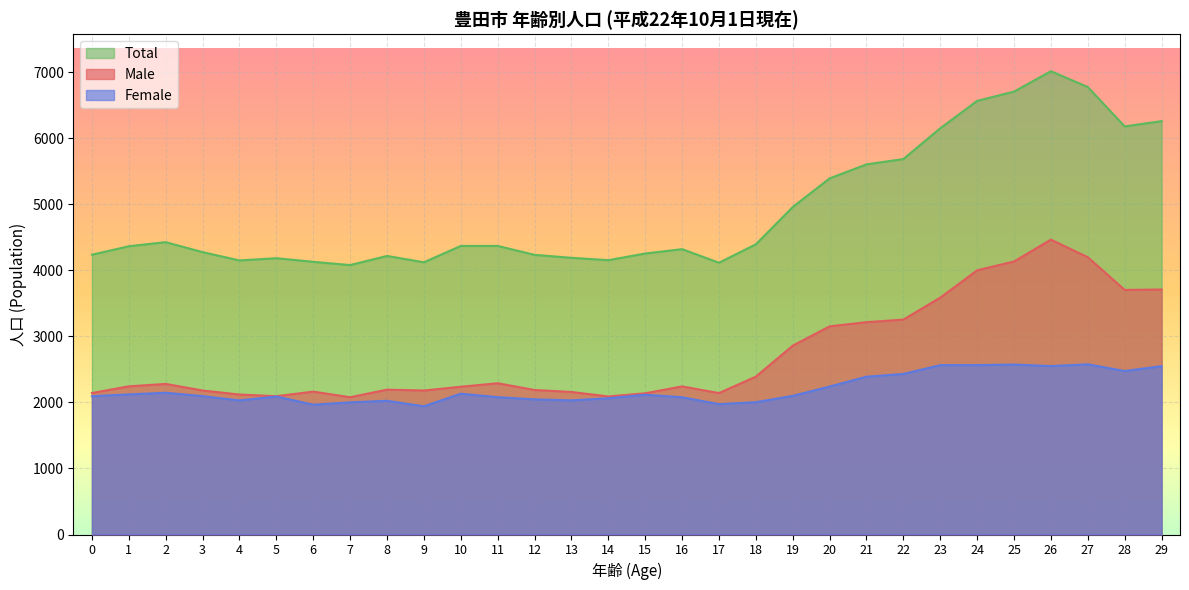

True or false: Male and Total intersect in this chart.

False